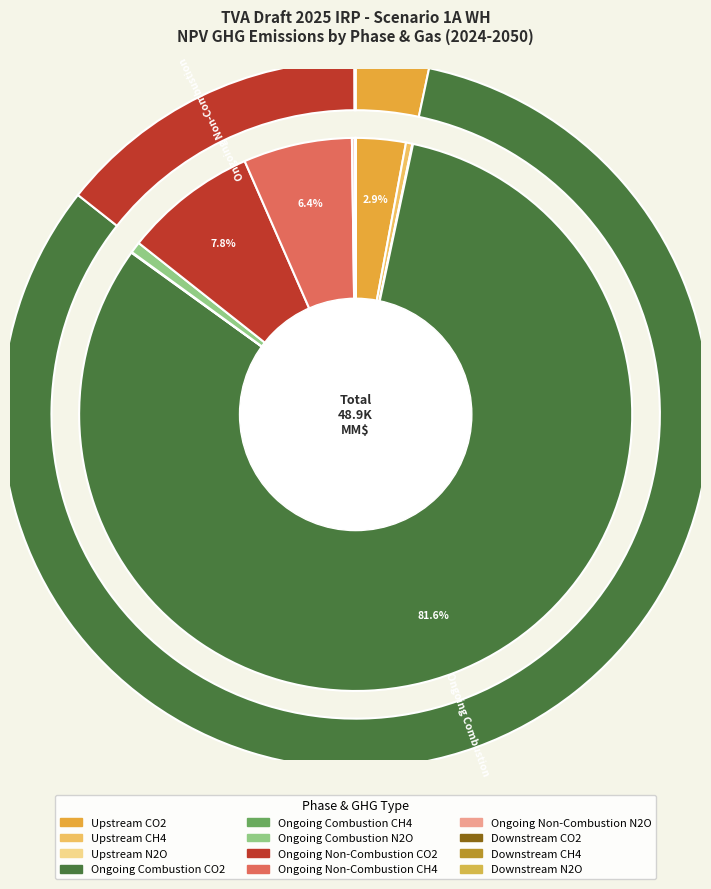

The Upstream CO2 slice represents 13% of the pie. True or false?

False